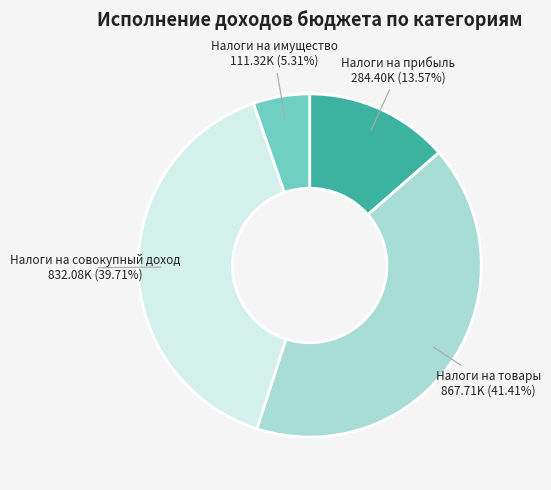

Is the sum of Налоги на прибыль and Налоги на имущество greater than half?

No